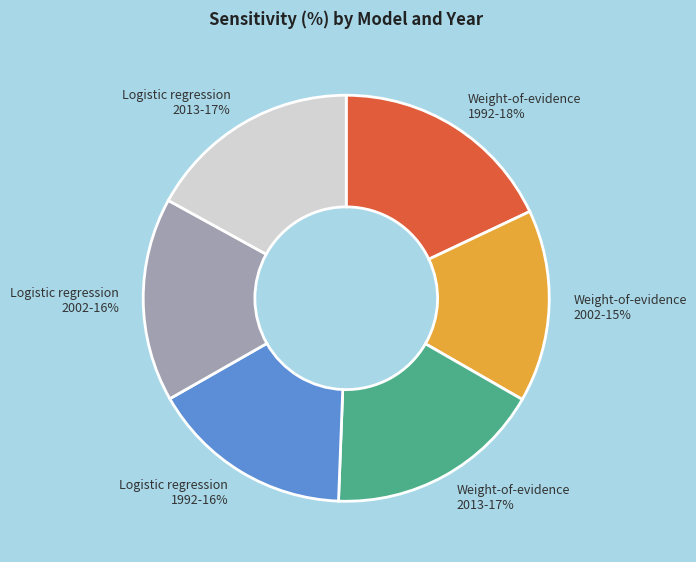

To the nearest percent, what portion does Weight-of-evidence 1992 represent?

18%